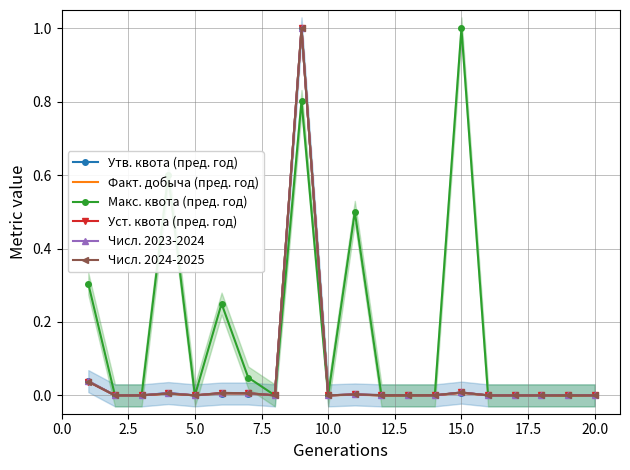

List the series in order of their peak value, highest first.

Утв. квота (пред. год), Факт. добыча (пред. год), Макс. квота (пред. год), Уст. квота (пред. год), Числ. 2023-2024, Числ. 2024-2025